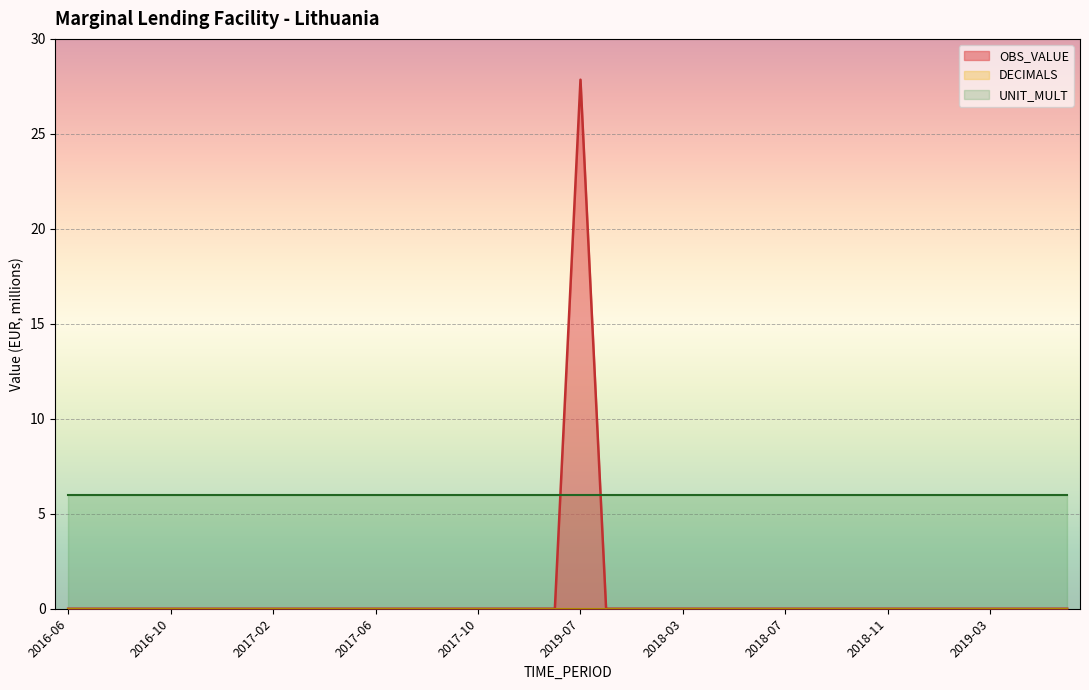

At which label does OBS_VALUE reach its minimum?

2016-06